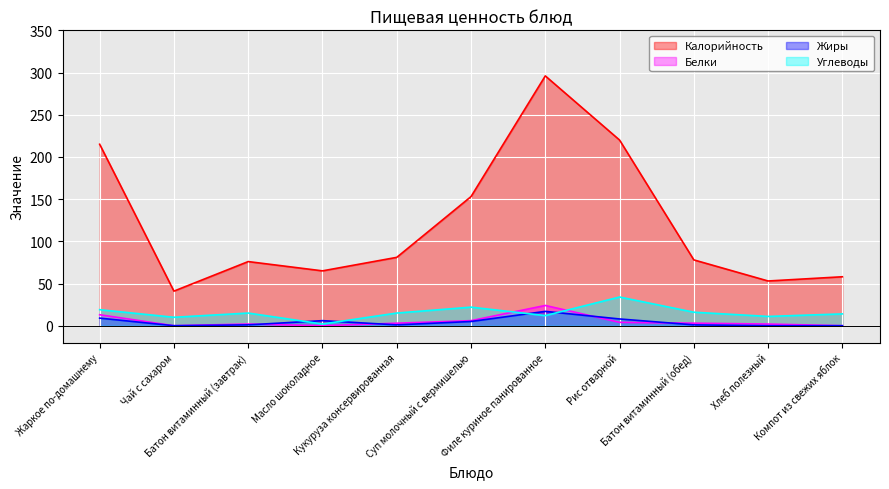

True or false: Калорийность has a value of 26 at Компот из свежих яблок.

False